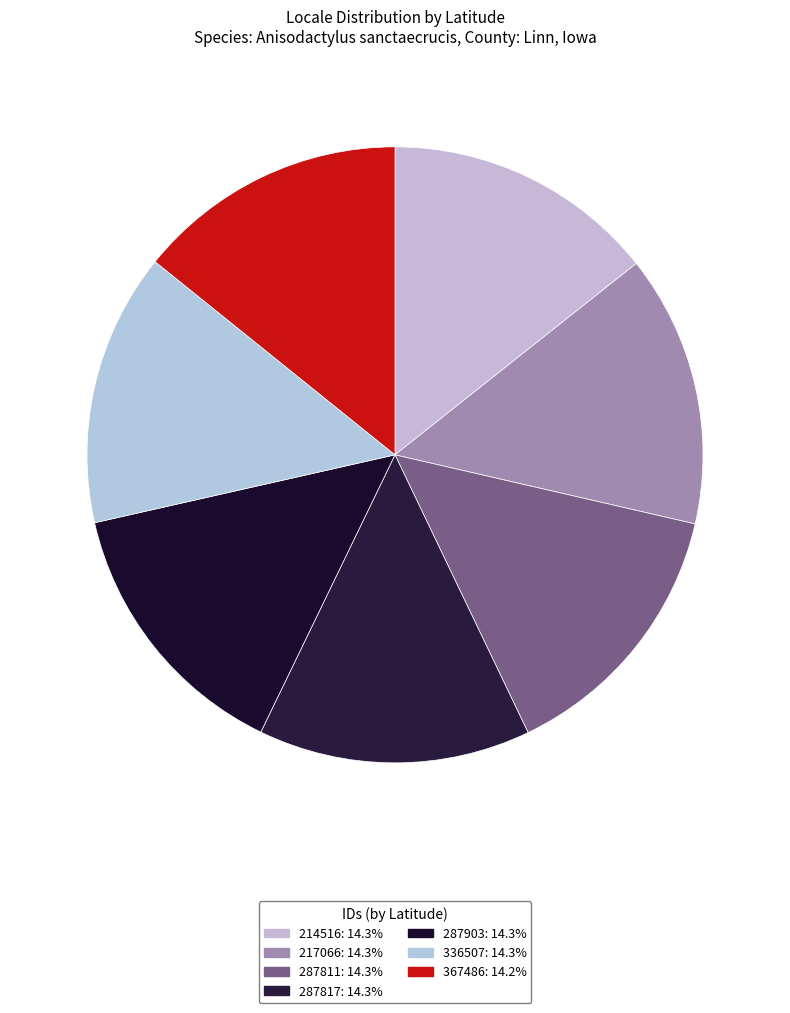

Does 287817 represent more than half of the total?

No